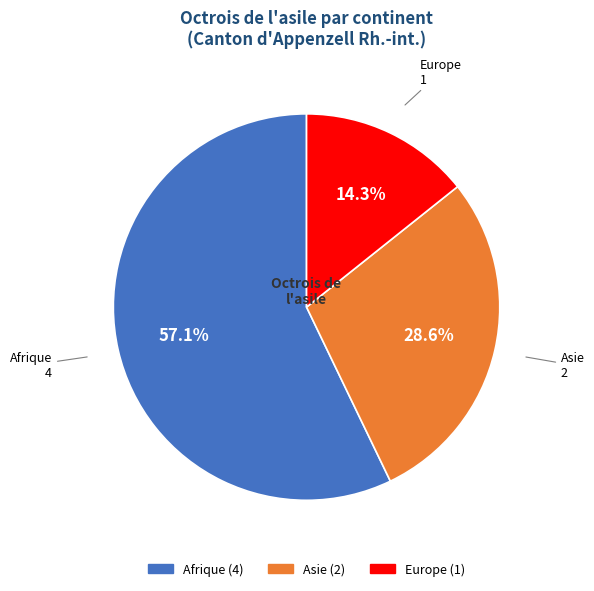

Is there a majority slice in this chart?

Yes